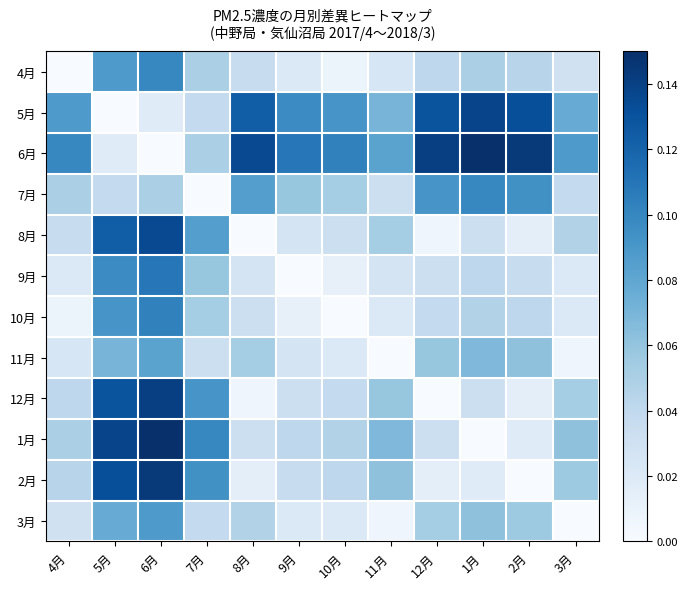

Which series has the widest spread of values?

6月